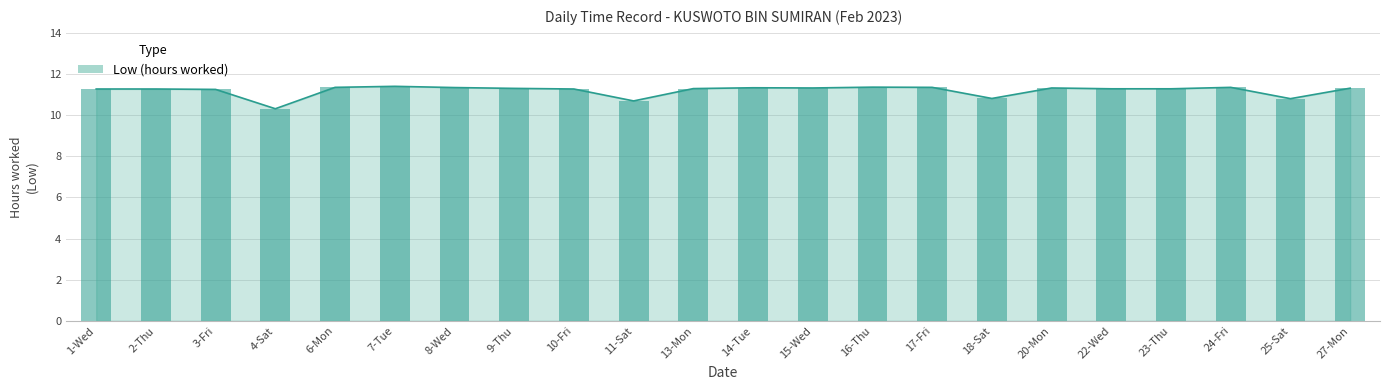

What is the change in value from 14-Tue to 22-Wed?

-0.1